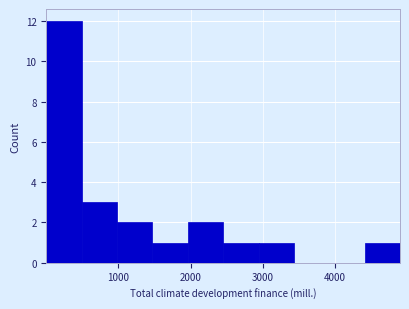

Reading left to right, transcribe this chart: for each bar, give the range it covers on the x-axis and its height. Neither the bar edges nor the heights are printed on the chart, so give them approximately, as read against the axes.

0 to 500: 12
500 to 1000: 3
1000 to 1500: 2
1500 to 2000: 1
2000 to 2400: 2
2400 to 2900: 1
2900 to 3400: 1
3400 to 3900: 0
3900 to 4400: 0
4400 to 4900: 1